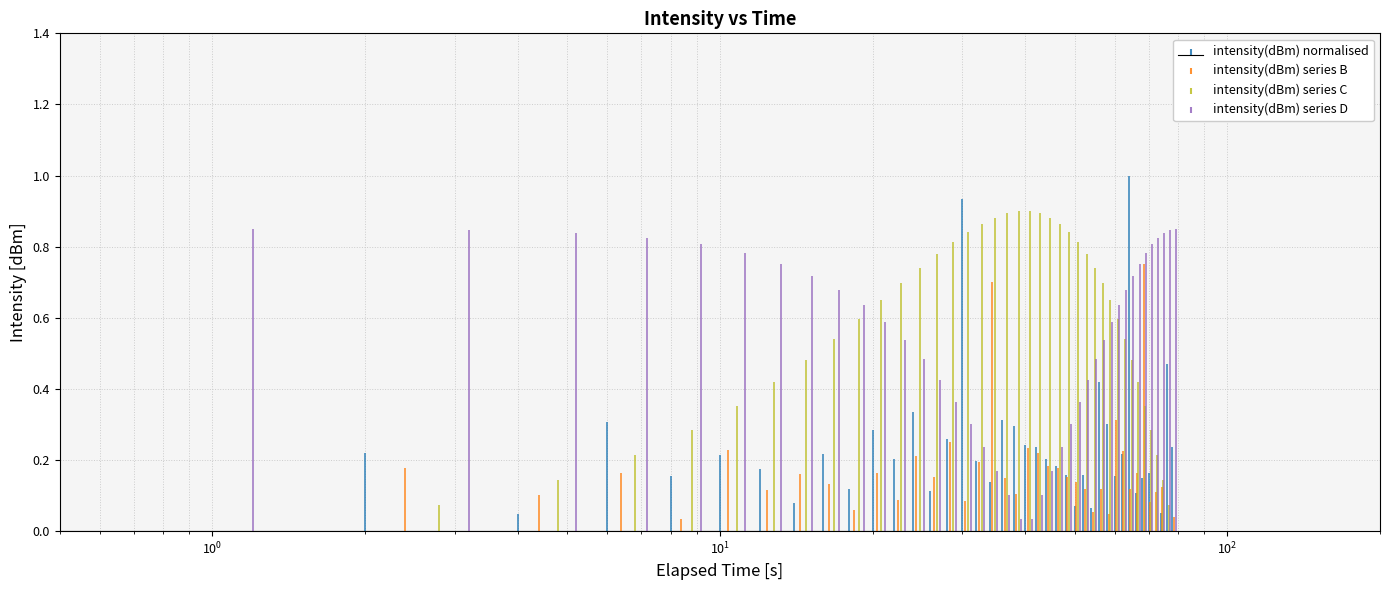

What is the difference between the maximum and minimum values?

1.0